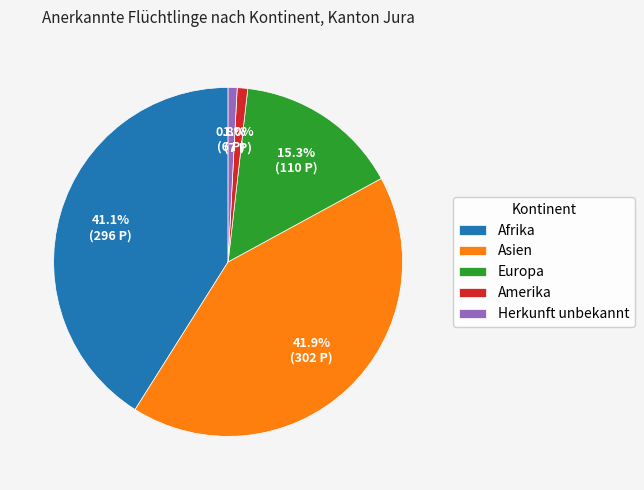

To the nearest percent, what percentage of the pie is Amerika?

1%